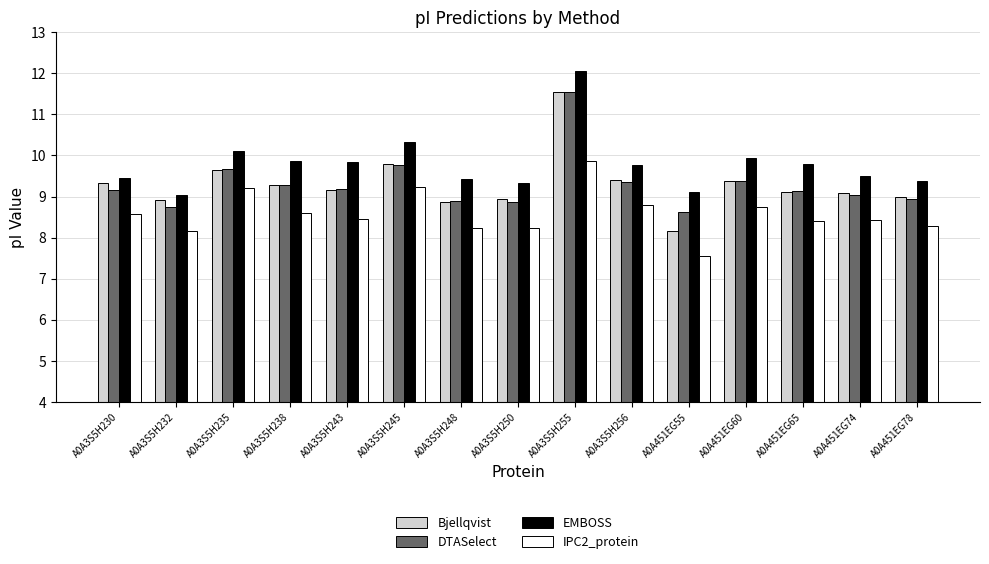

What position from the right is A0A3S5H230?

15